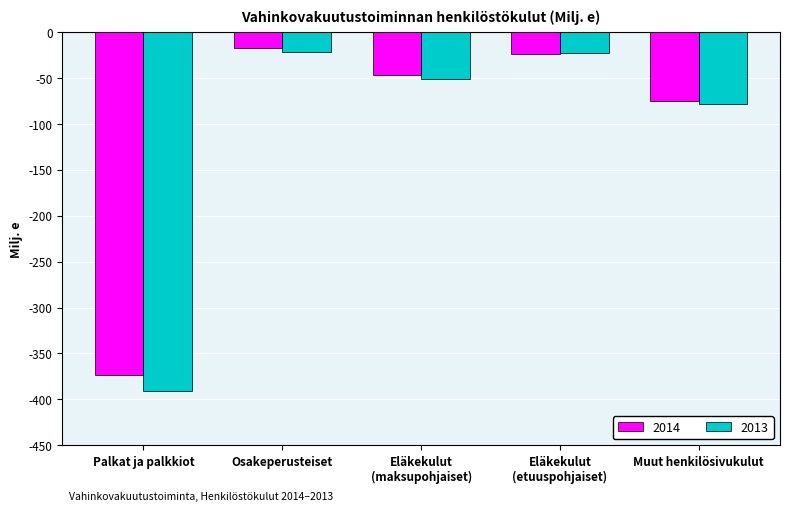

The 2013 series shows -21.9 at Osakeperusteiset. True or false?

True